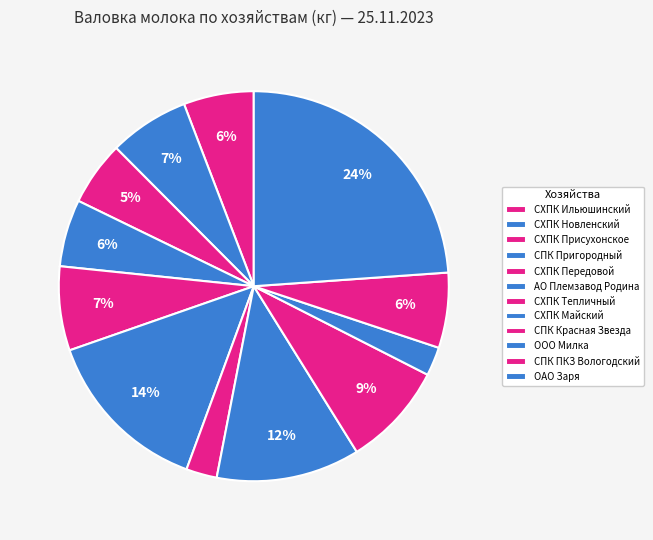

Does СХПК Майский represent more than half of the total?

No